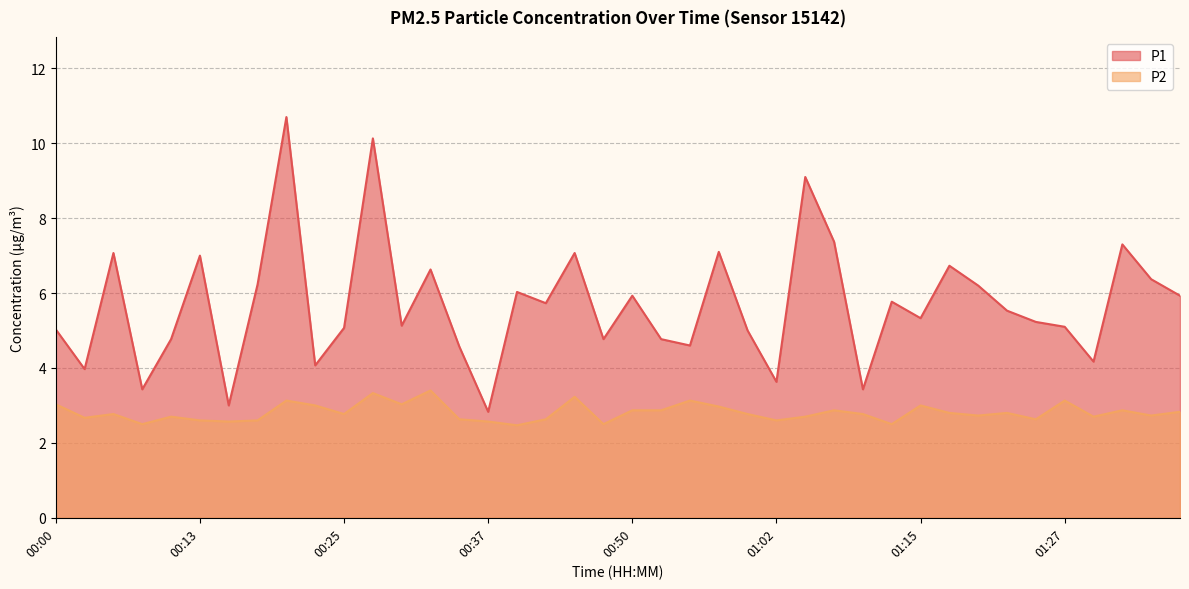

What is the sum of the P1 values at 01:12 and 00:18?

12.0